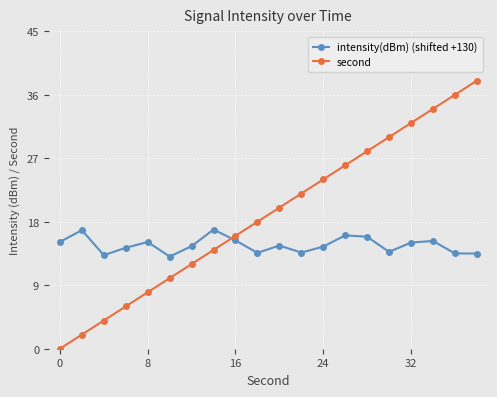

What is the average value of the second series?

19.0